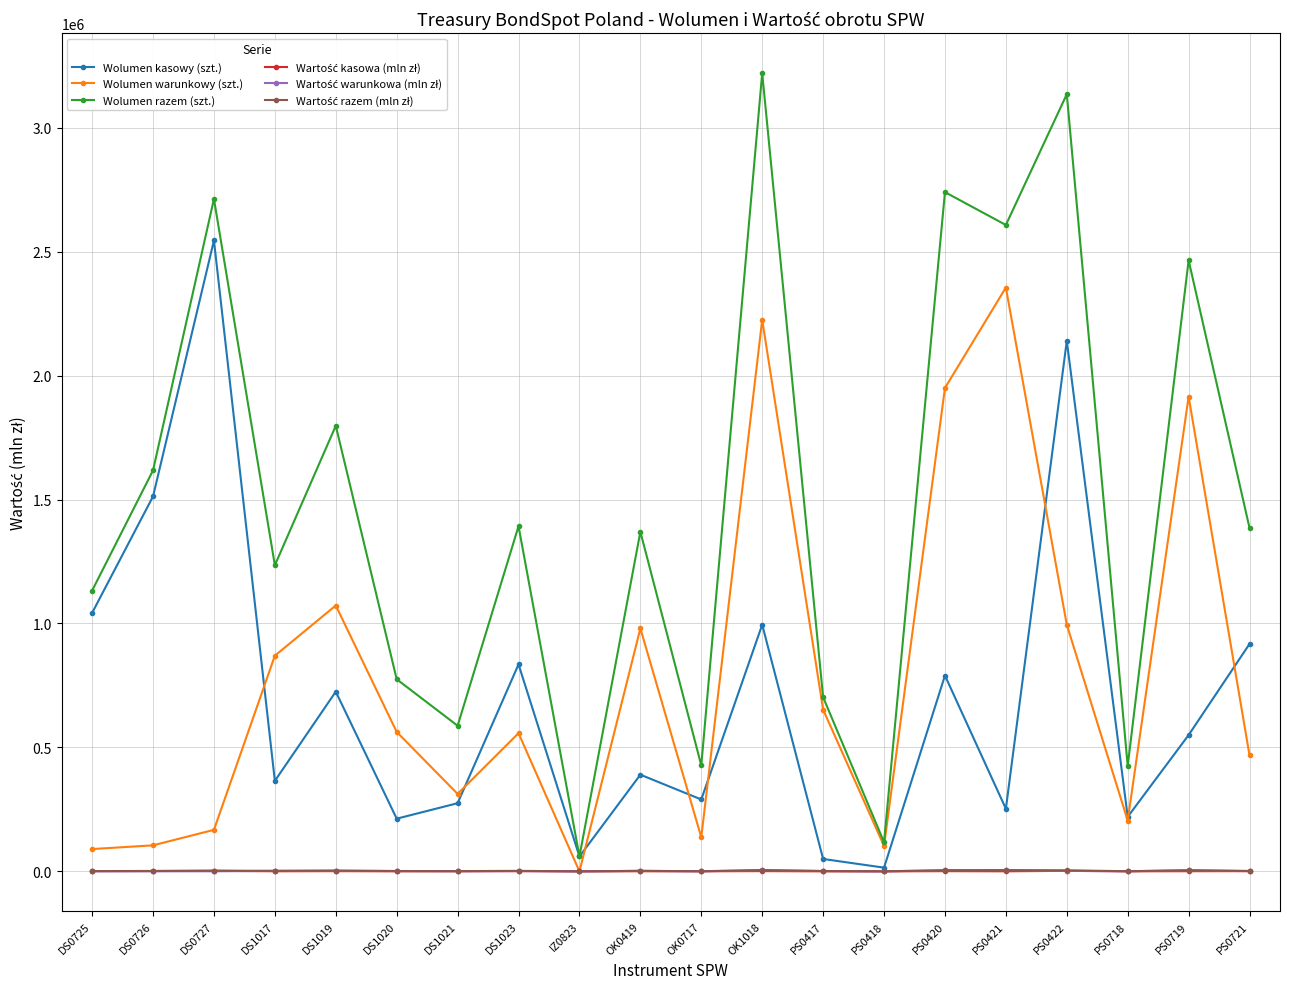

Which label corresponds to the largest value in the chart?

OK1018